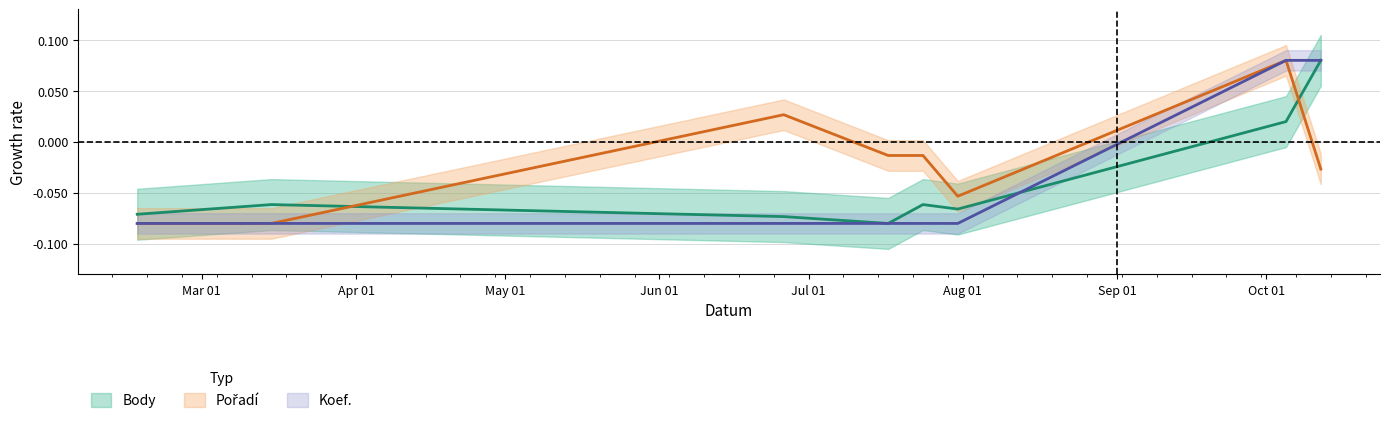

What is the label of the 6th point from the left?

2019-07-31